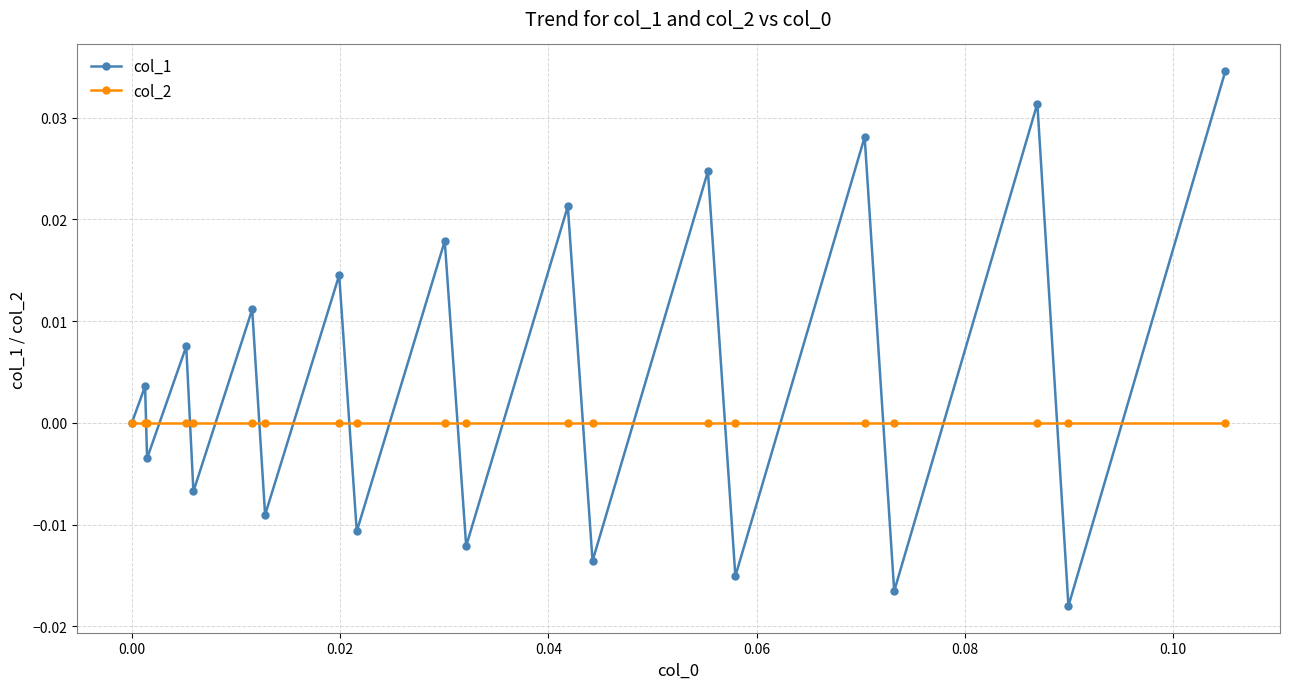

Which series has the largest range (max minus min)?

col_1